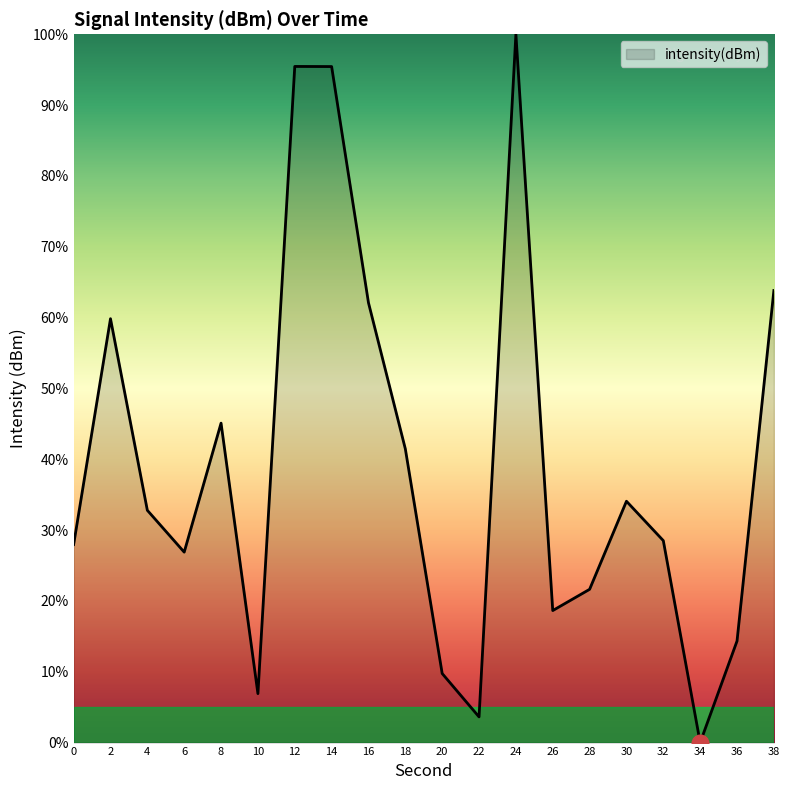

What is the difference between the values at 8 and 12?

50.4